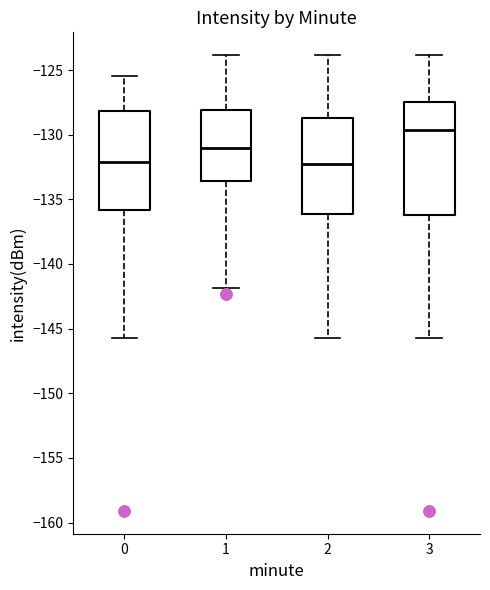

Reading left to right, transcribe this box plot: for each box, give where its median line is, the range the box spans, and where its two whiskers end, as read against the y-axis. The values are not printed on the chart, so give them approximately, as read against the axis.

0: median -132.0, box -136.0 to -128.0, whiskers -146.0 to -125.5
1: median -131.0, box -133.5 to -128.0, whiskers -142.0 to -124.0
2: median -132.5, box -136.0 to -128.5, whiskers -146.0 to -124.0
3: median -129.5, box -136.0 to -127.5, whiskers -146.0 to -124.0